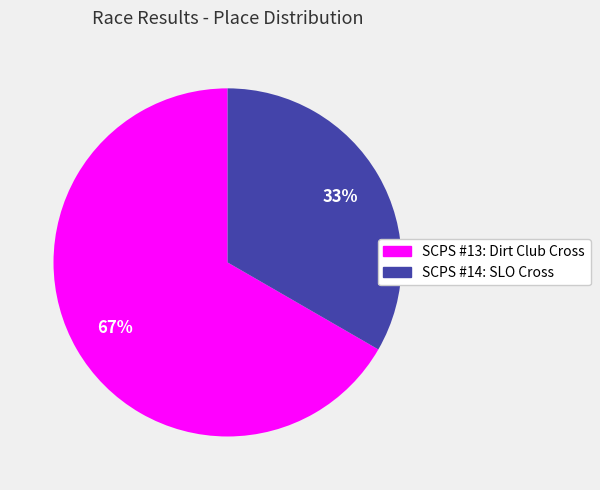

Do SCPS #13: Dirt Club Cross and SCPS #14: SLO Cross together represent more than half of the pie?

Yes